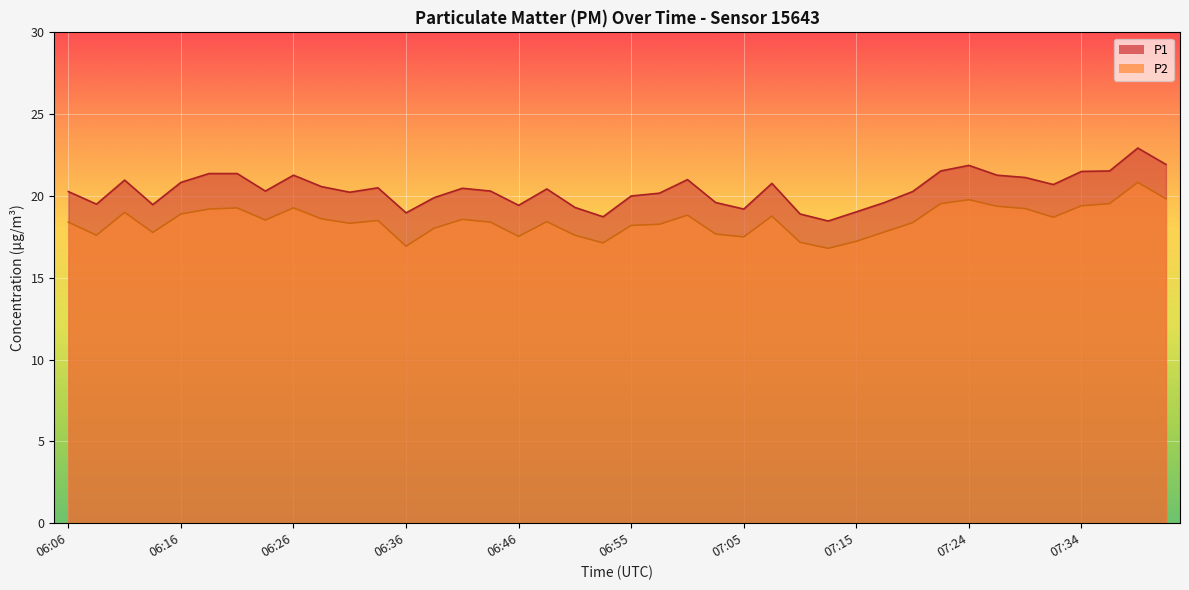

What is the label of the 32nd point from the right?

06:26